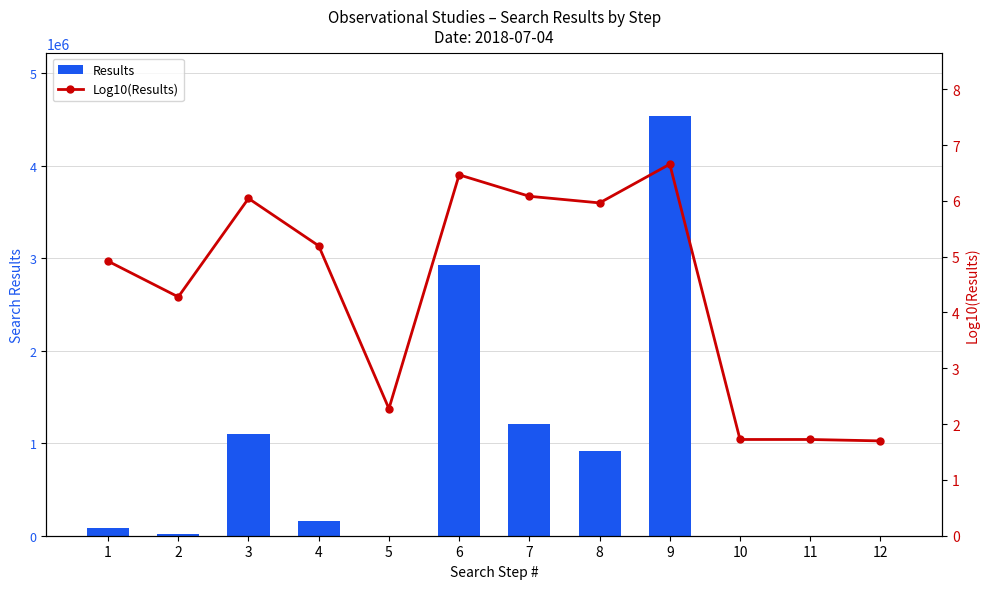

Read the Results value at 11.

53.0